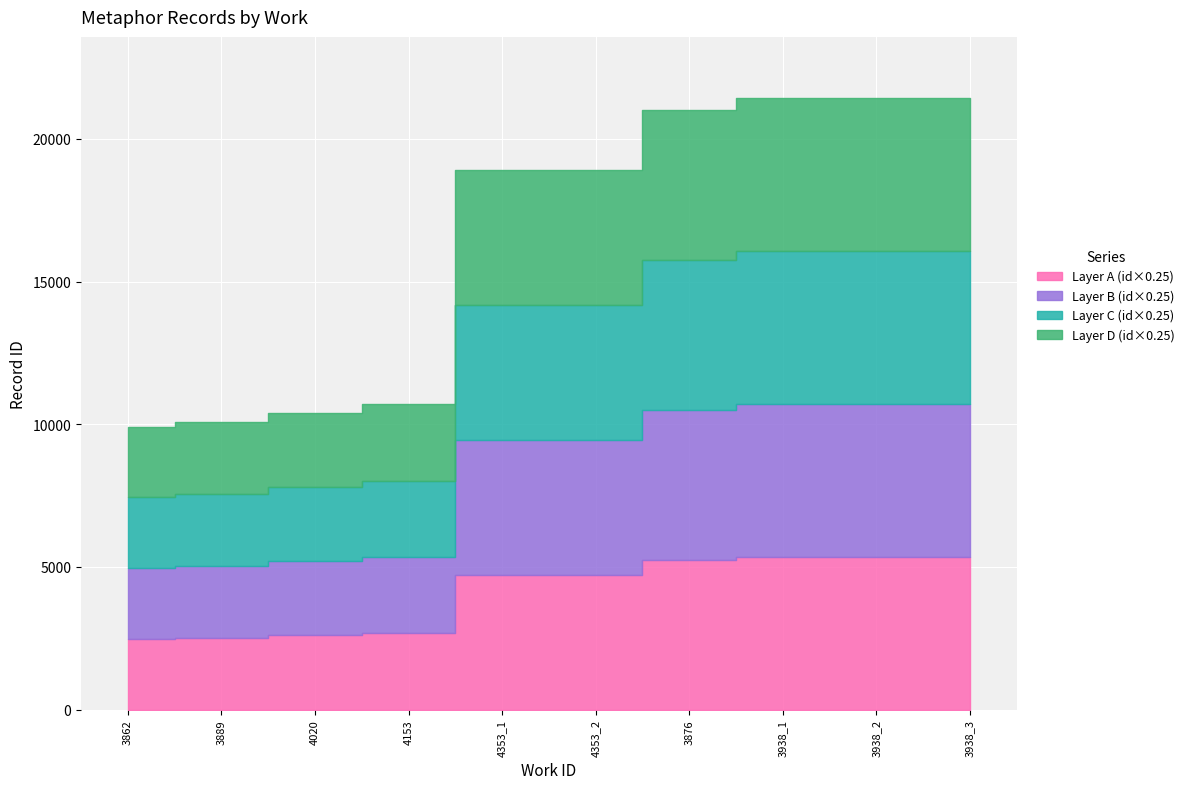

Which has a higher value, 4353_1 or 4020?

4353_1